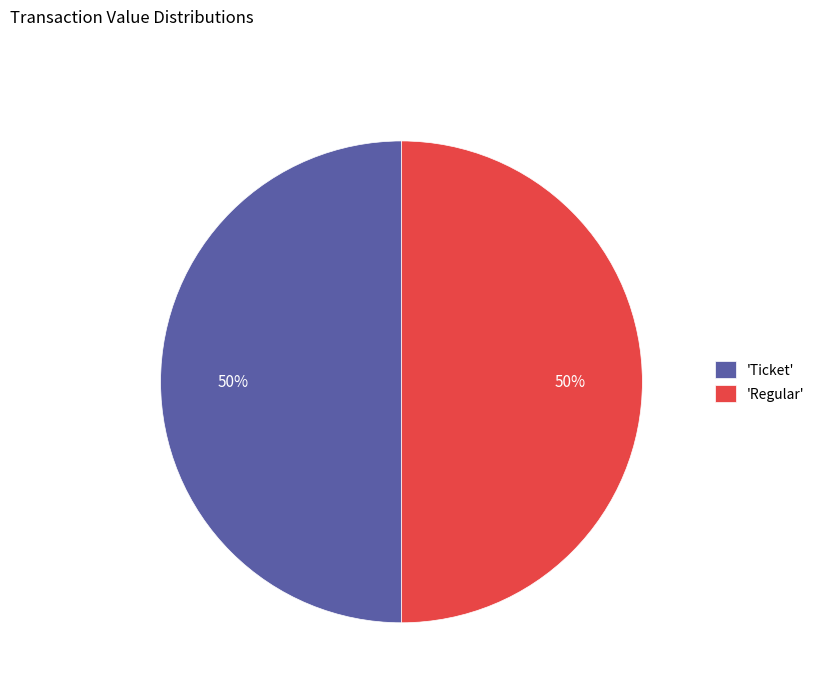

What percentage is the 'Regular' slice, to the nearest percent?

50%